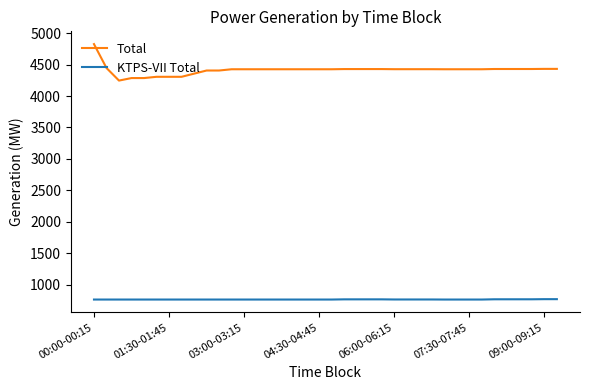

What is the difference between the second highest and minimum values in the Total series?

200.0